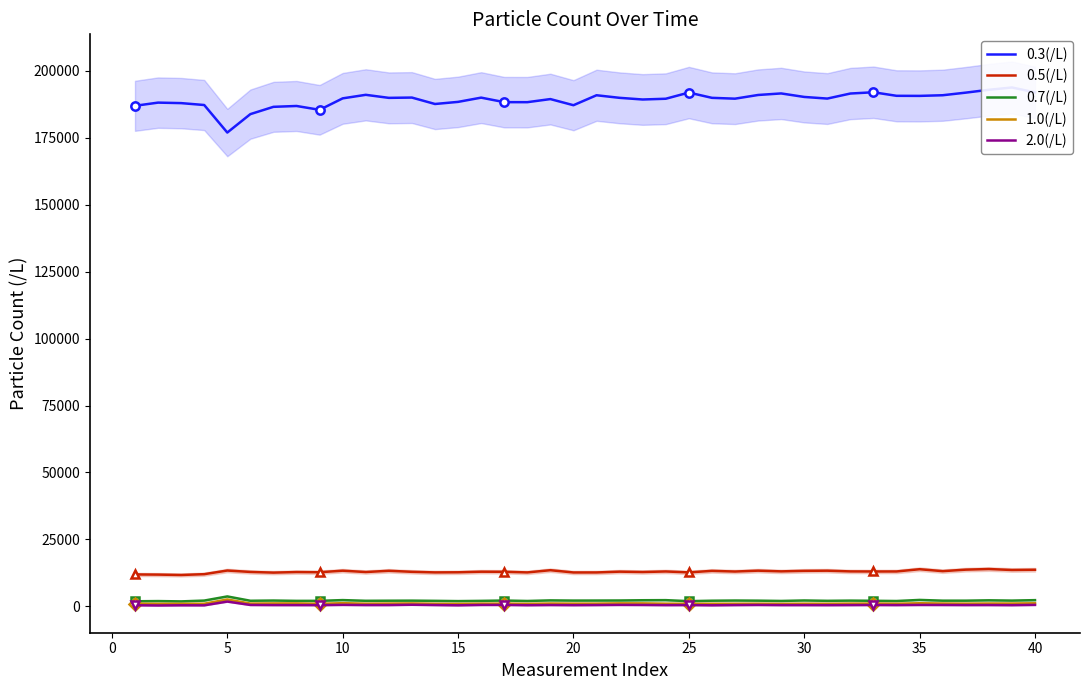

True or false: 0.5(/L) and 1.0(/L) intersect in this chart.

False